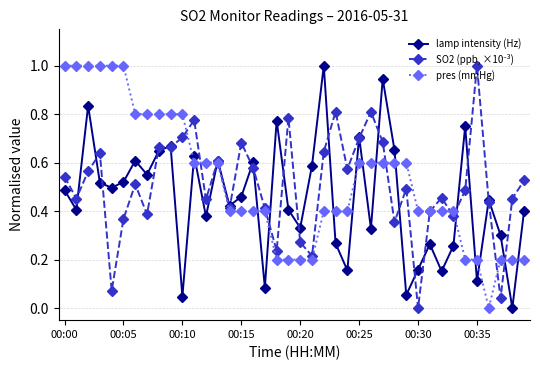

True or false: lamp intensity (Hz) has more than 0 points higher than both neighbors.

True